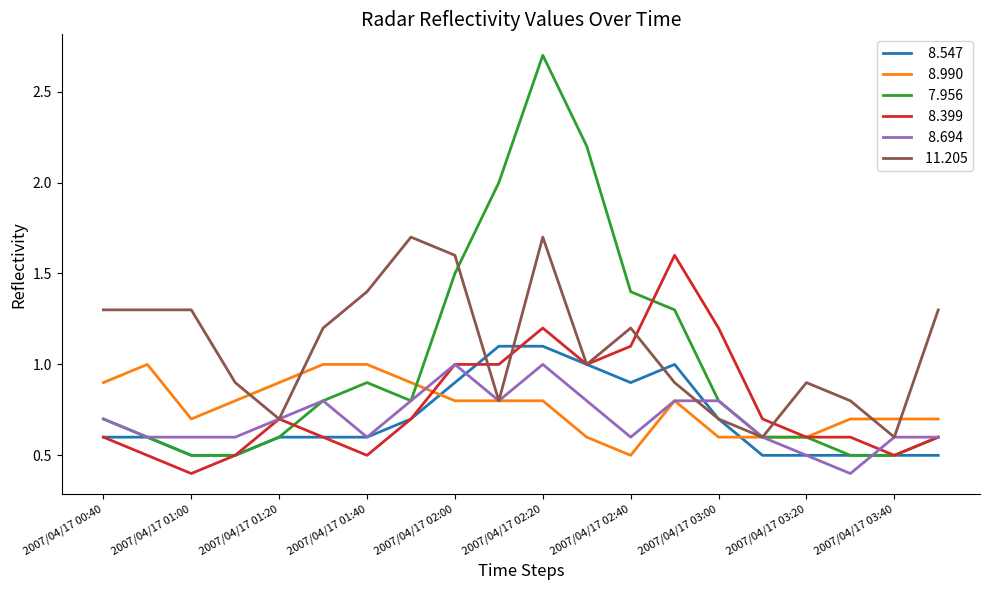

What is the minimum value shown in the chart?

0.4